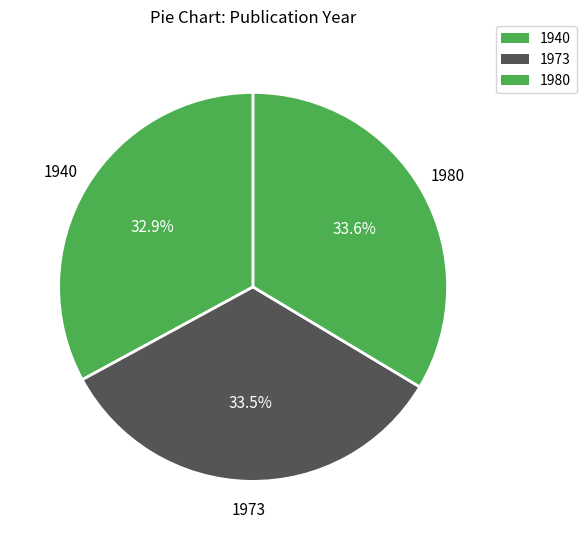

How many segments does this pie chart have?

3